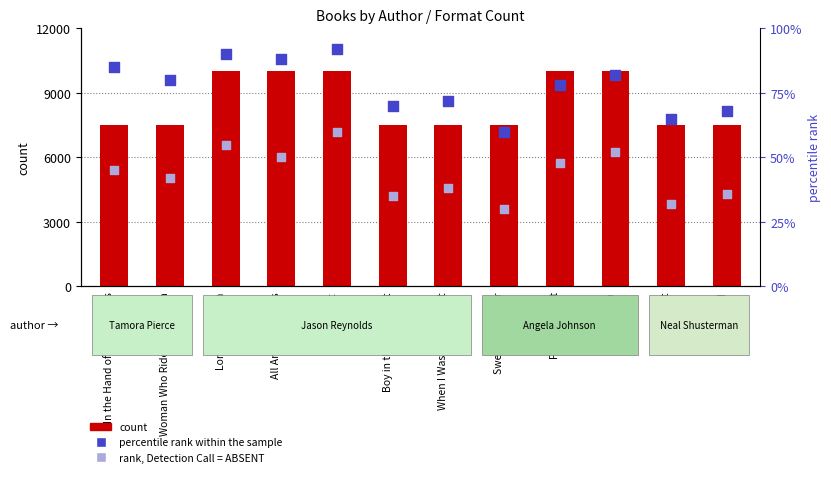

What are all the series names shown in the legend?

count, percentile rank within the sample, rank, Detection Call = ABSENT